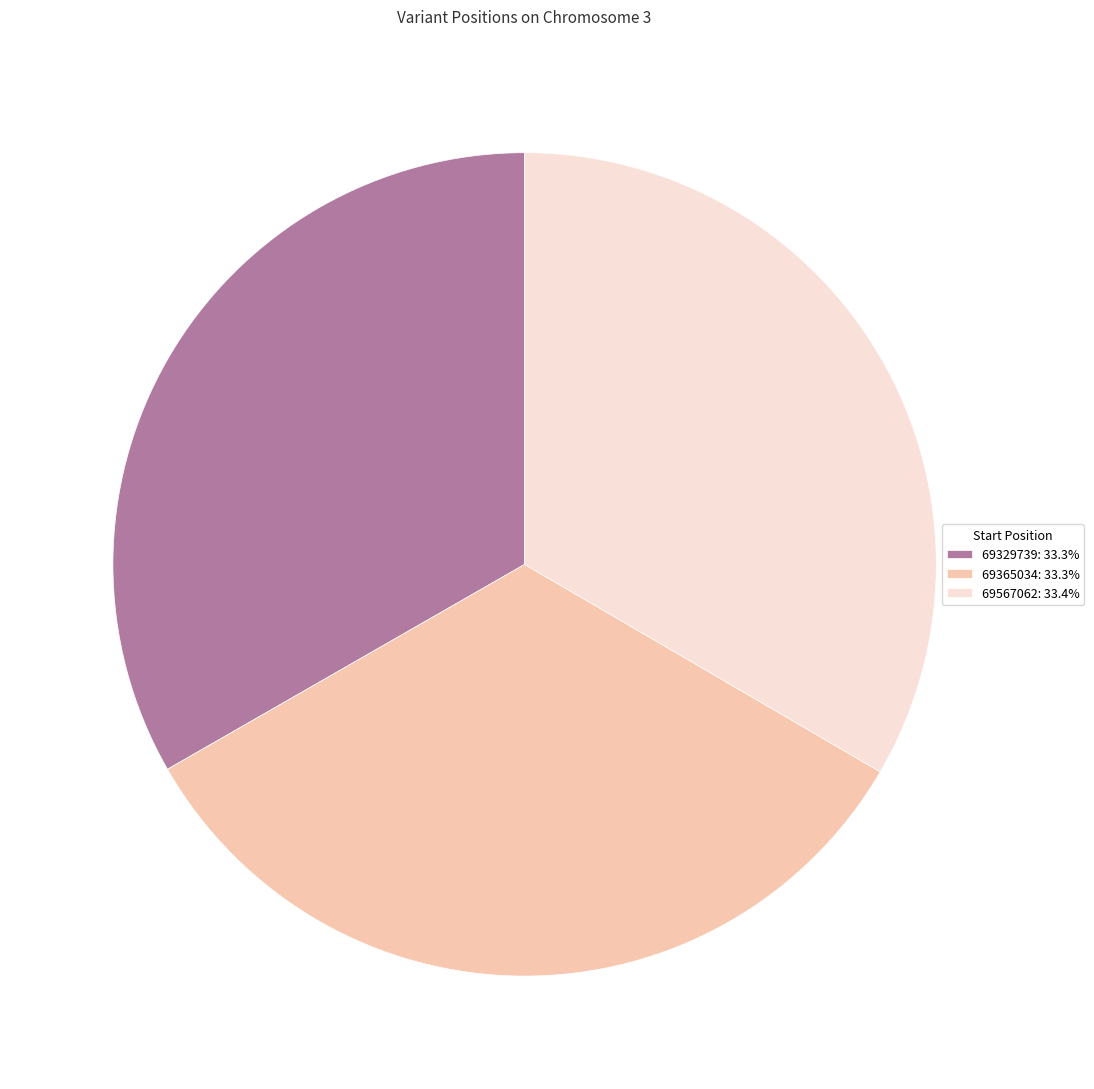

What is the ratio of the value at 69365034: 33.3% to the value at 69567062: 33.4%?

1.0